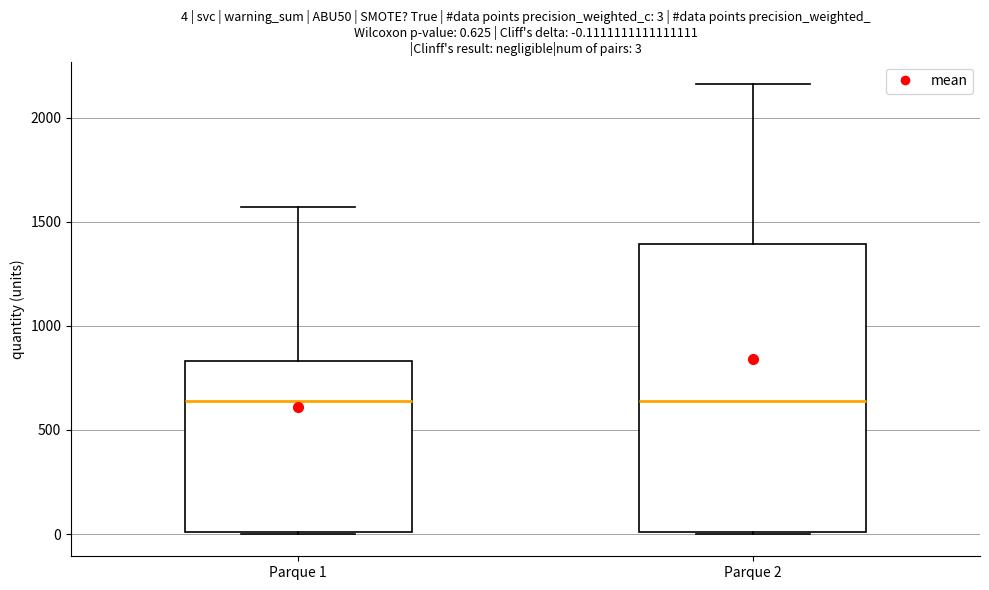

Which box is the tallest, from its lower edge to its upper edge?

Parque 2